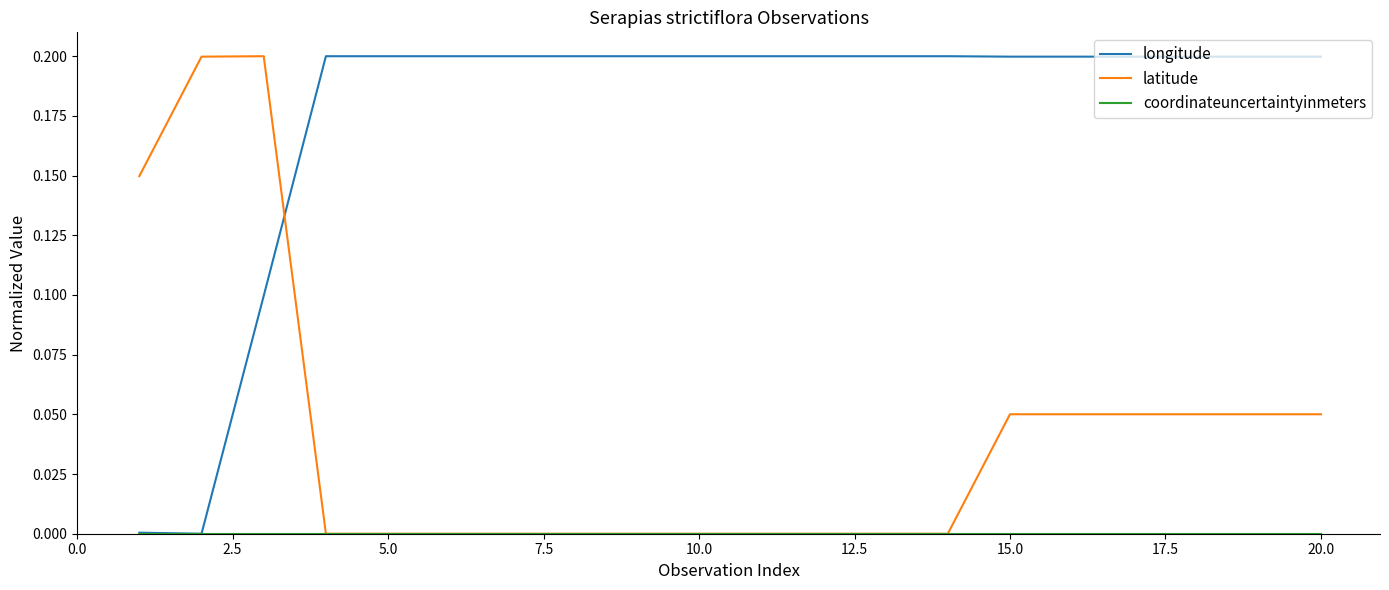

Which series has the largest total across all categories?

longitude